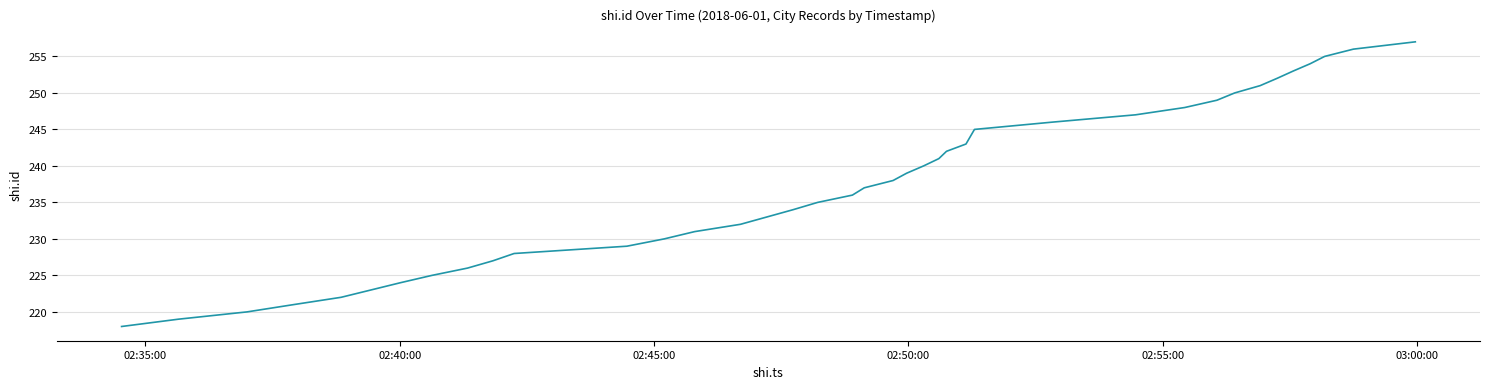

What is the minimum value shown in the chart?

218